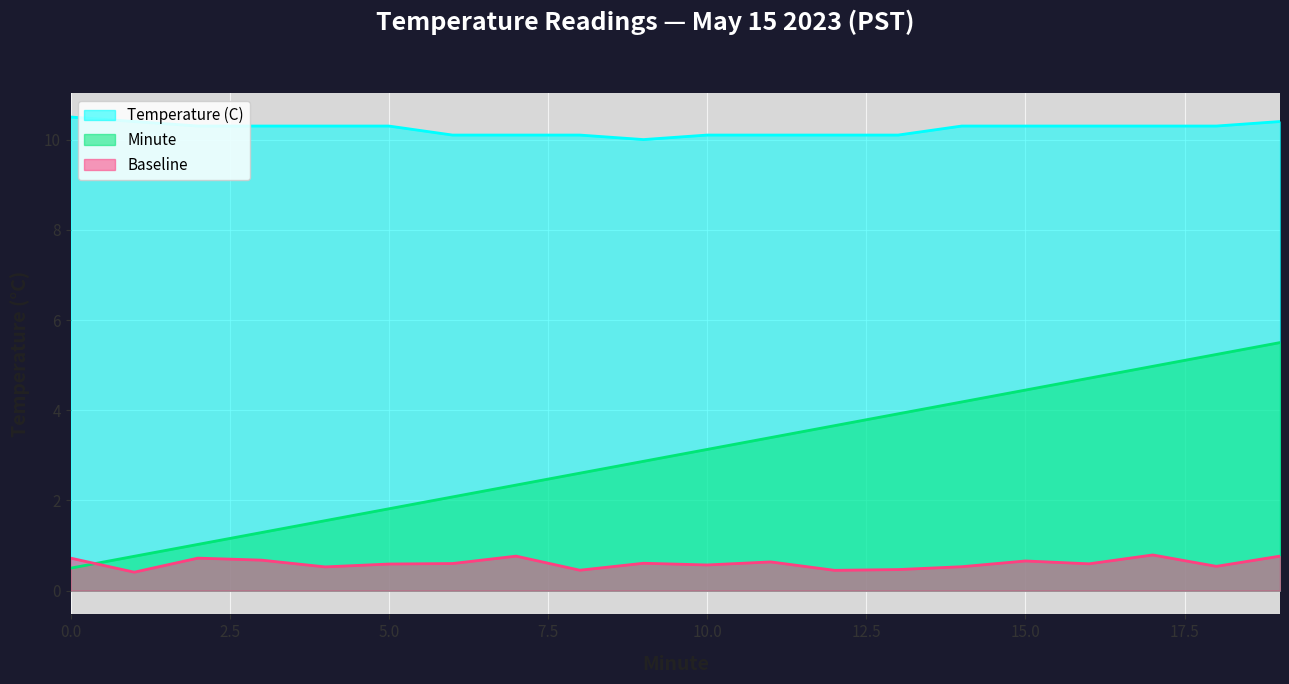

Is the value of Baseline at 14 greater than the value of Temperature (C) at 13?

No